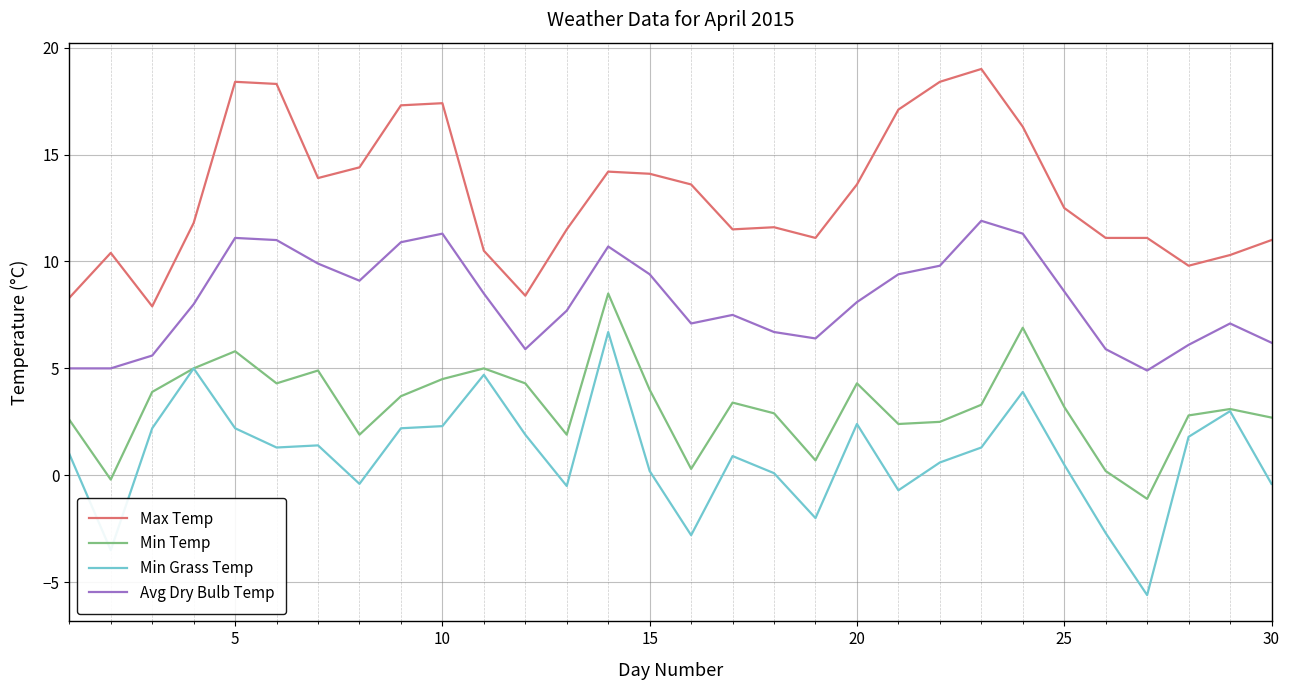

Rank the series by their average value, from highest to lowest.

Max Temp, Avg Dry Bulb Temp, Min Temp, Min Grass Temp